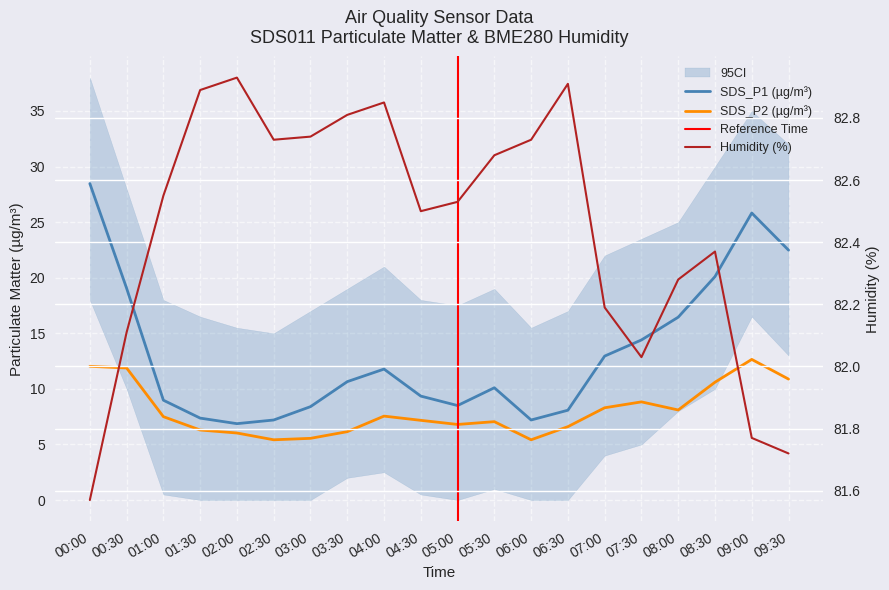

Which series has the largest total across all categories?

BME280_humidity